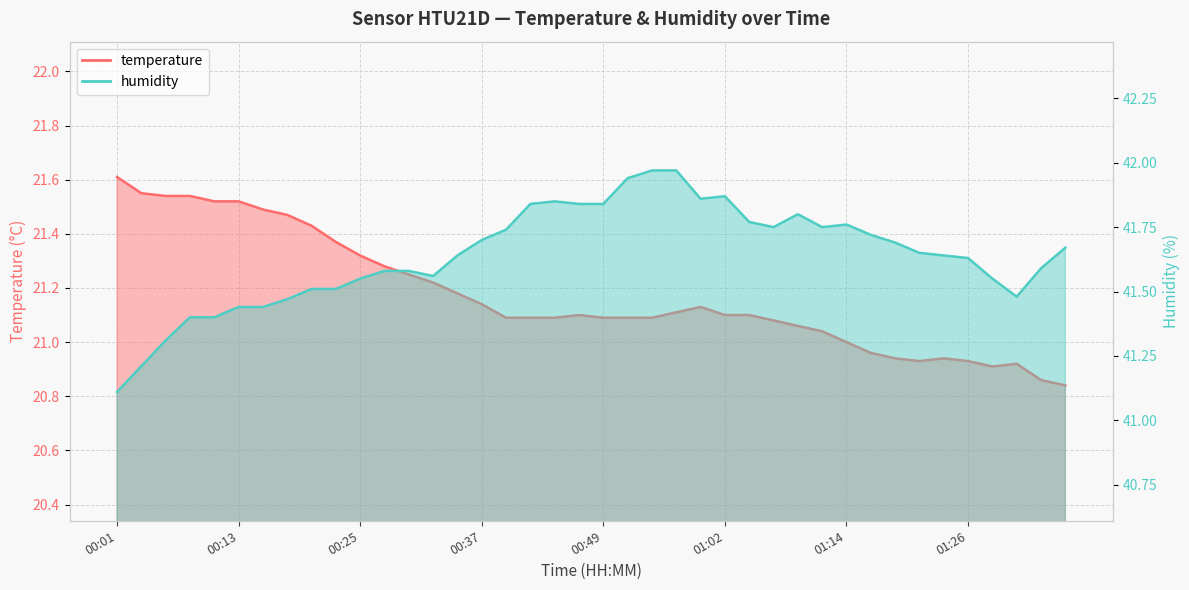

List the series in order of their peak value, highest first.

humidity, temperature